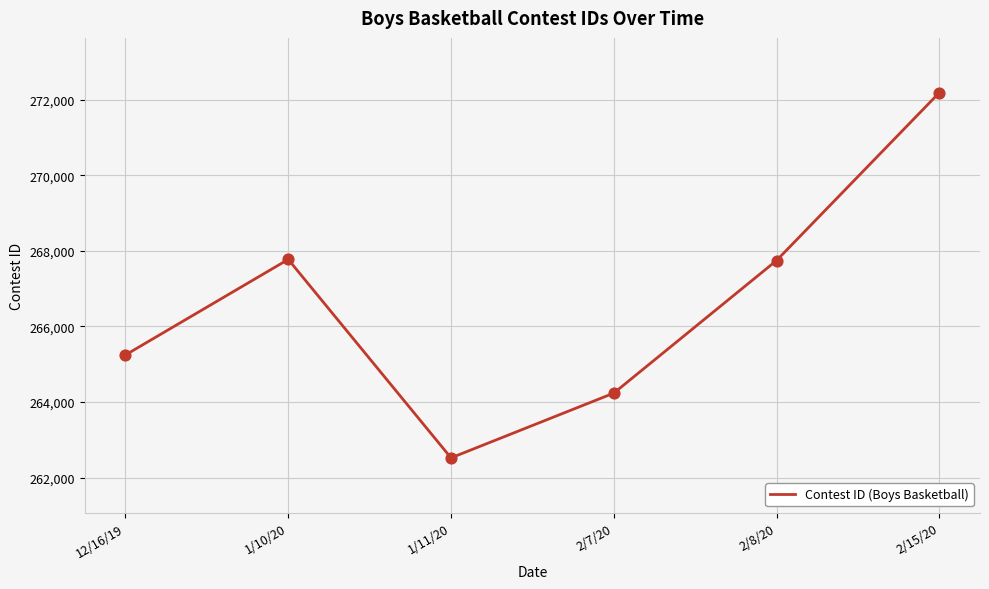

What is the change in value from 12/16/19 to 2/15/20?

+6935